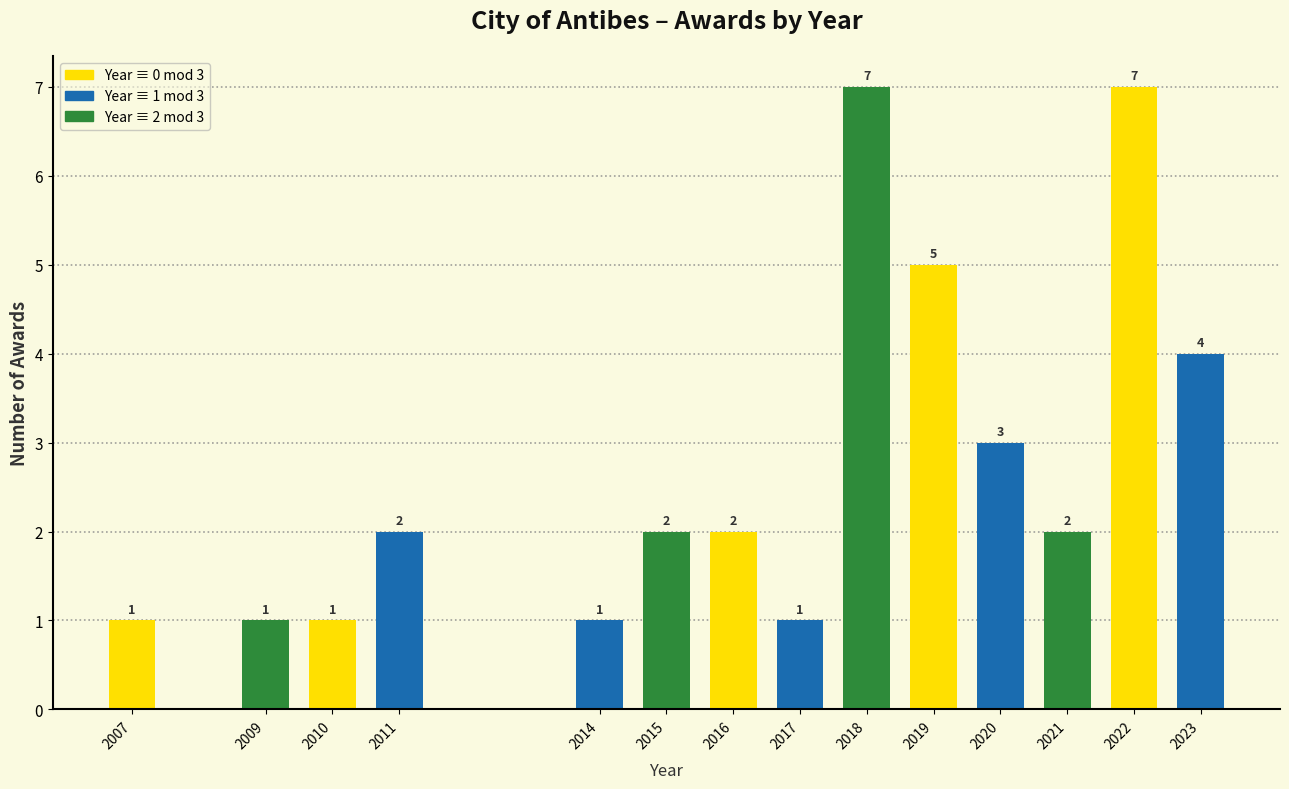

Reading left to right, what are all the values shown in this chart?

2007=1	2009=1	2010=1	2011=2	2014=1	2015=2	2016=2	2017=1	2018=7	2019=5	2020=3	2021=2	2022=7	2023=4